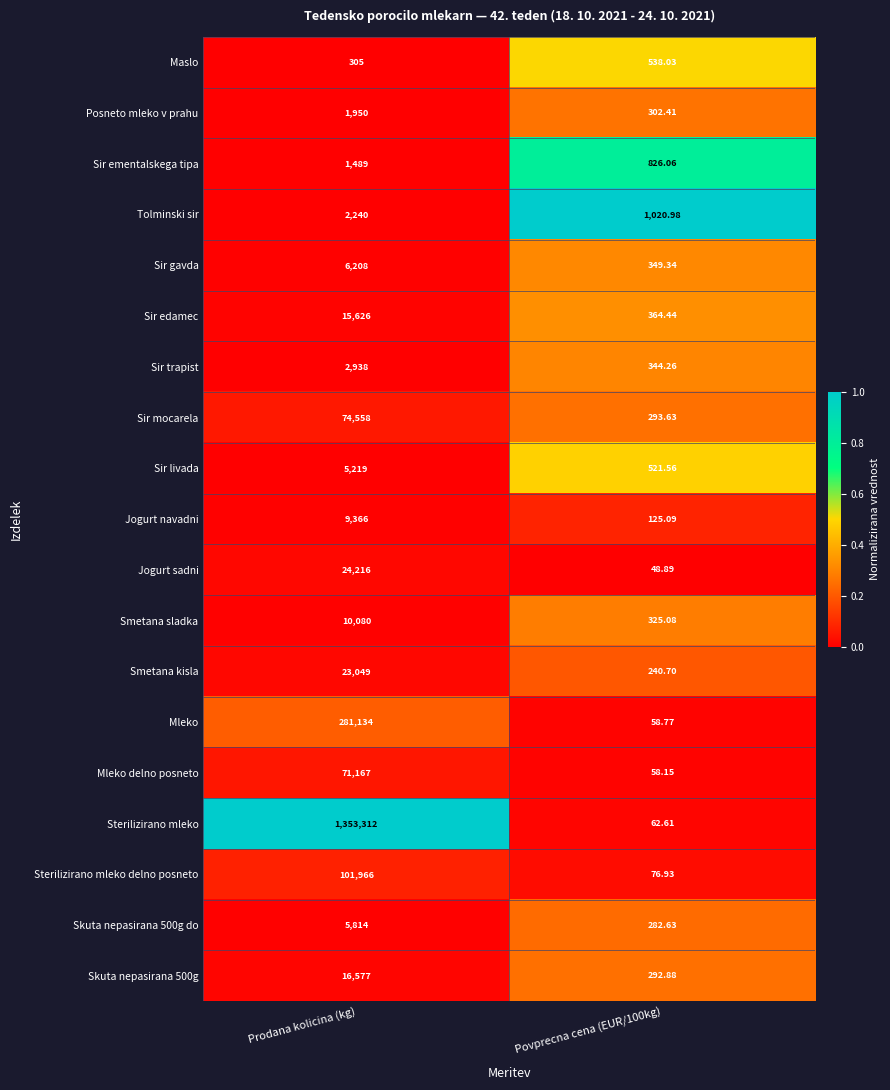

Which series has the widest spread of values?

Sterilizirano mleko